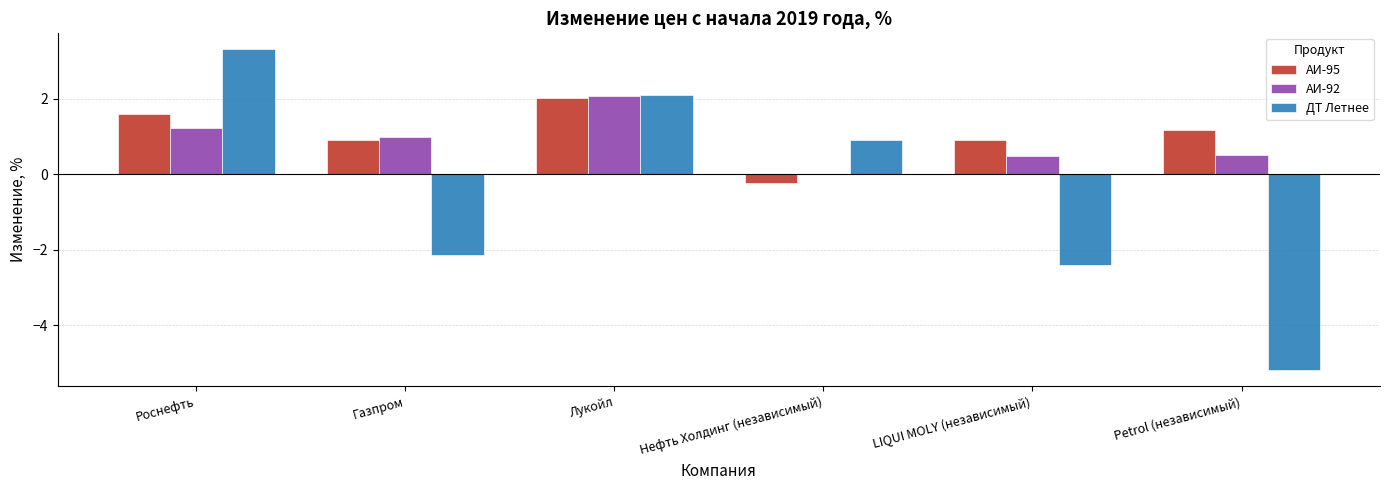

What is the total value across all series at Роснефть?

6.1